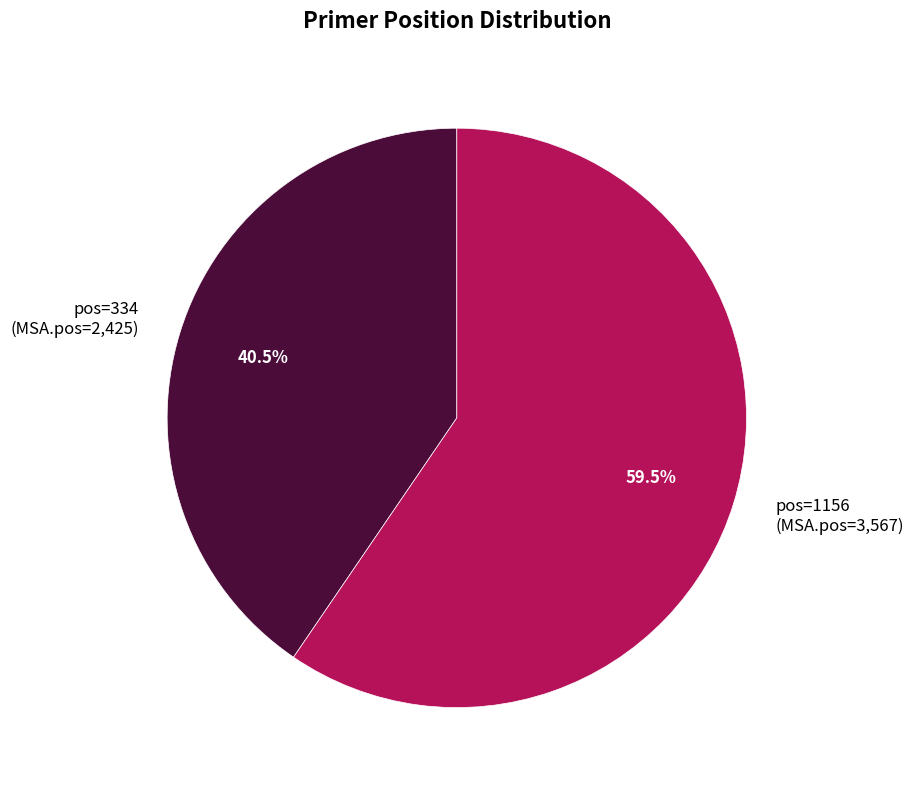

Rank the categories by value from lowest to highest.

pos=334 (MSA.pos=2,425), pos=1156 (MSA.pos=3,567)